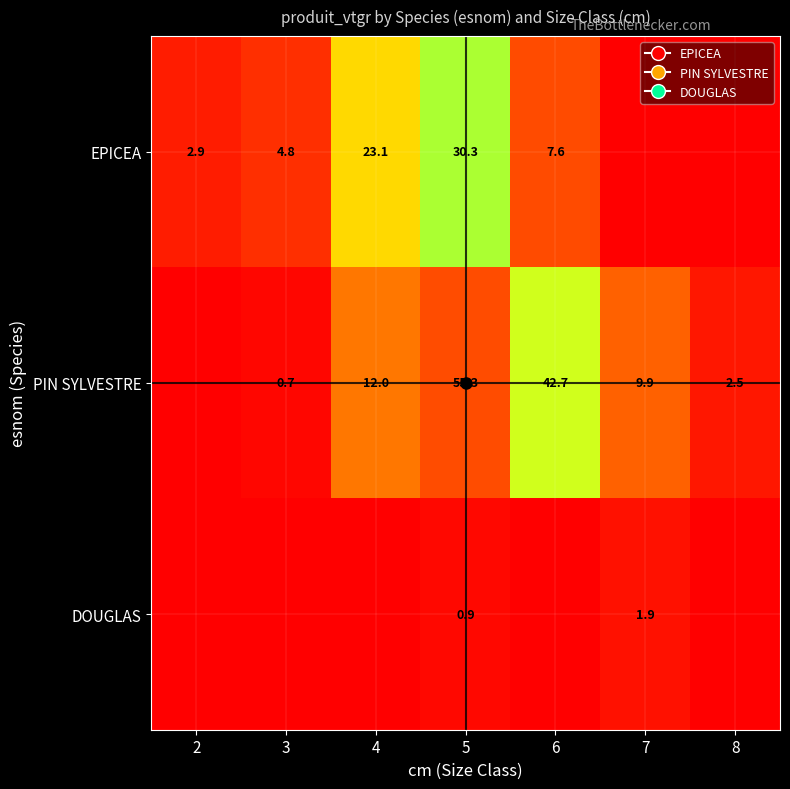

Which category has the highest value across all series?

5